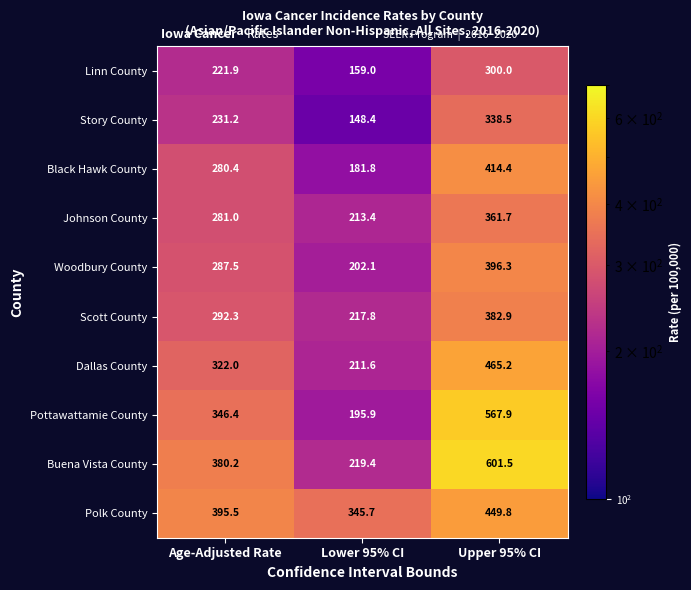

At which category is the sum across all series the highest?

Upper 95% CI